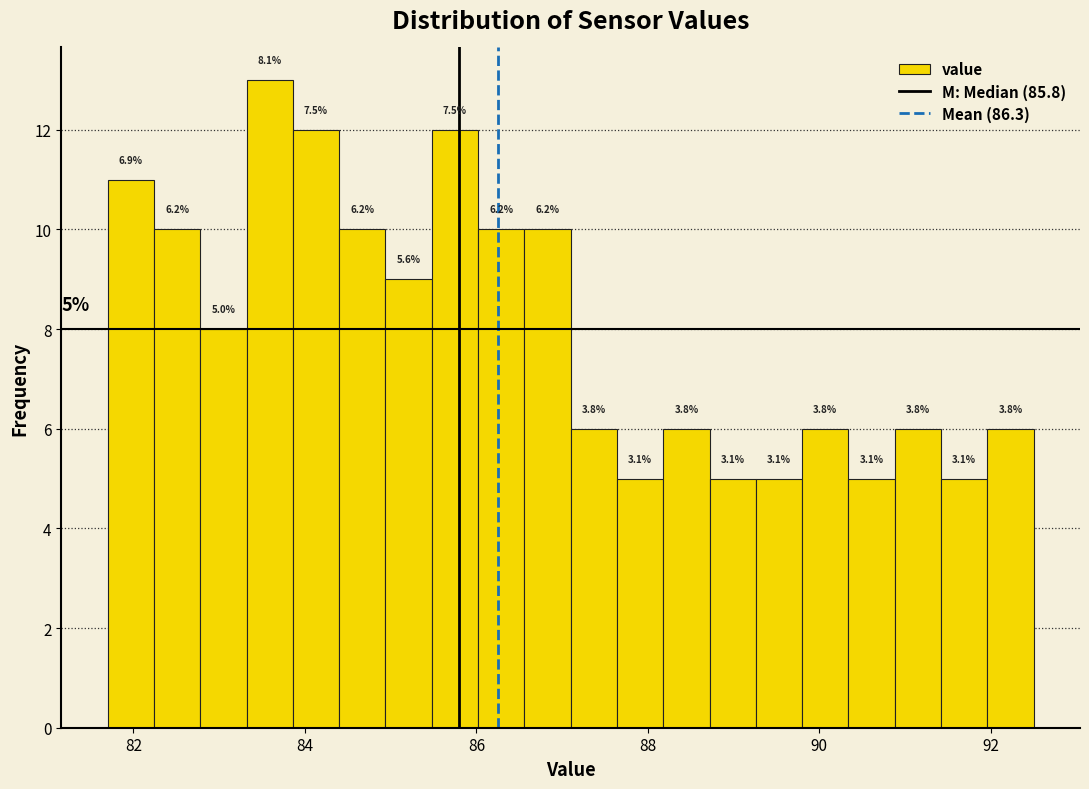

Read against the x-axis, roughly where is the centre of the tallest bar?

83.6